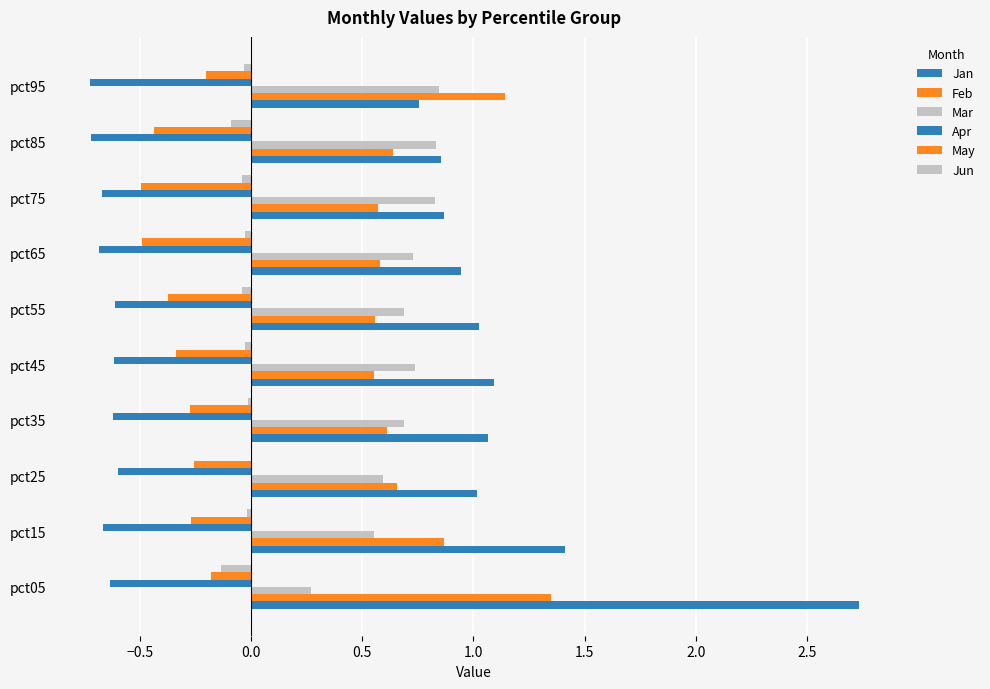

What is the difference between the second highest and minimum values in the Mar series?

0.6